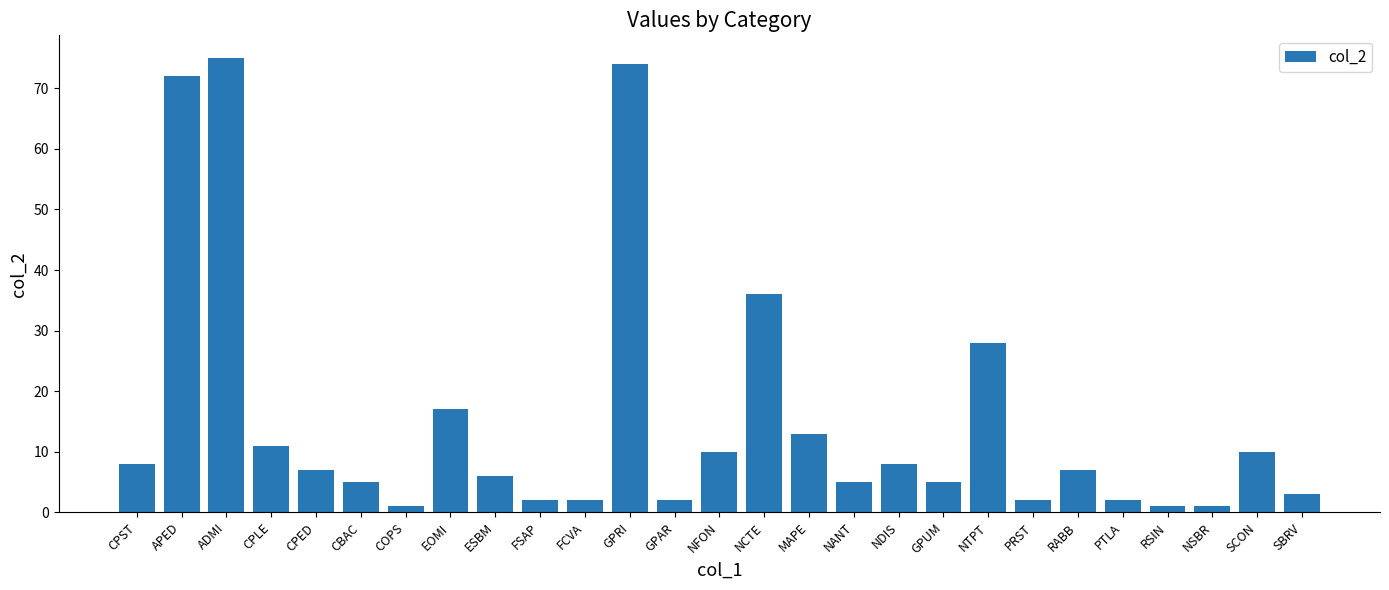

Reading left to right, extract all data points from this chart.

8	72	75	11	7	5	1	17	6	2	2	74	2	10	36	13	5	8	5	28	2	7	2	1	1	10	3